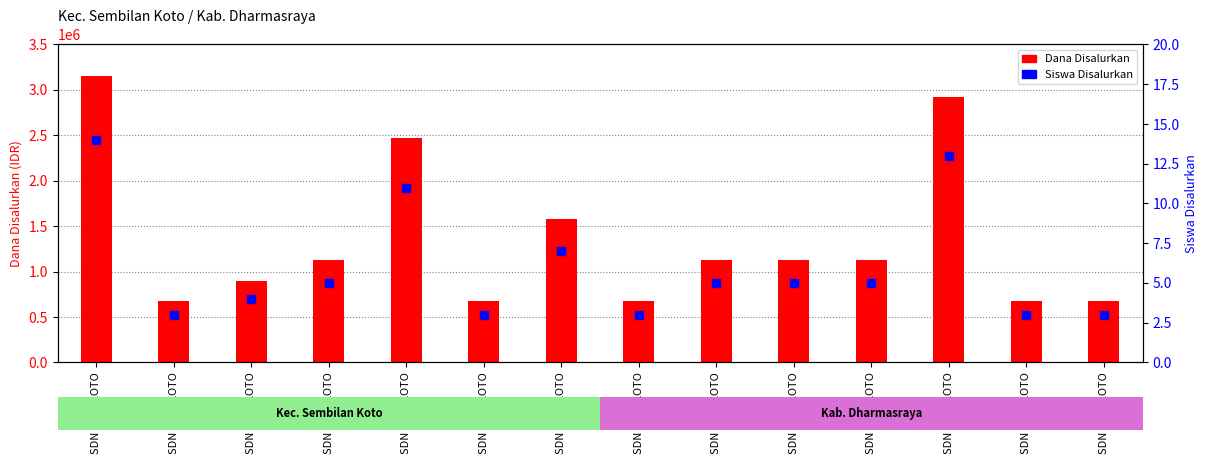

What are all the series names shown in the legend?

Dana Disalurkan, Siswa Disalurkan